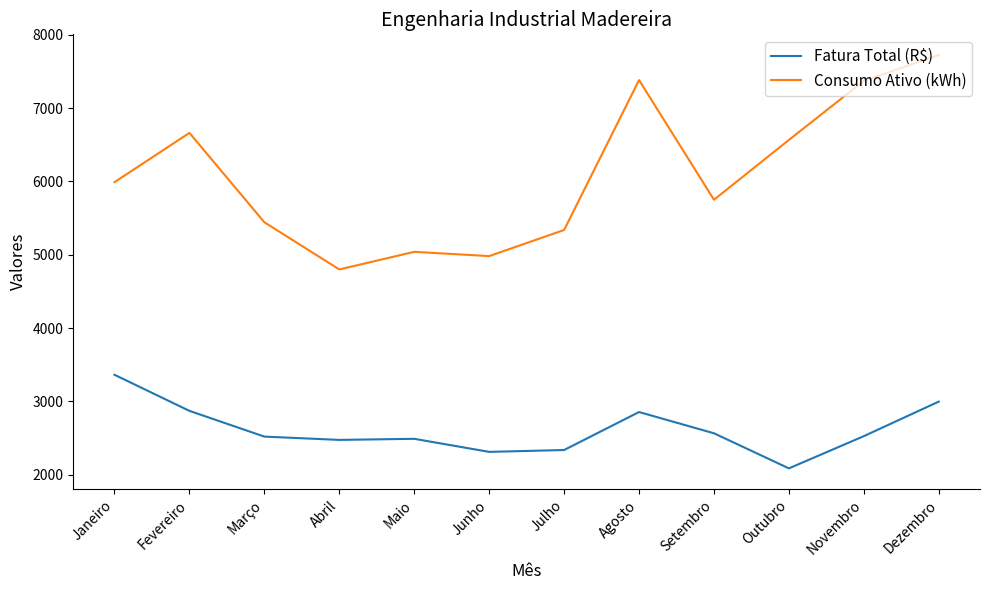

True or false: Fatura Total (R$) and Consumo Ativo (kWh) intersect in this chart.

False